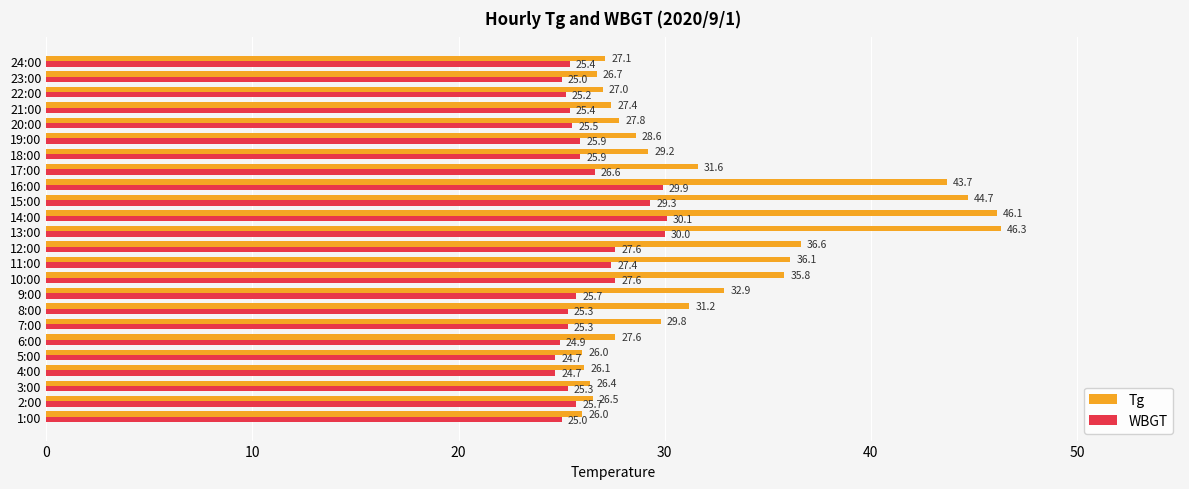

List the series in order of their overall mean, lowest first.

WBGT, Tg